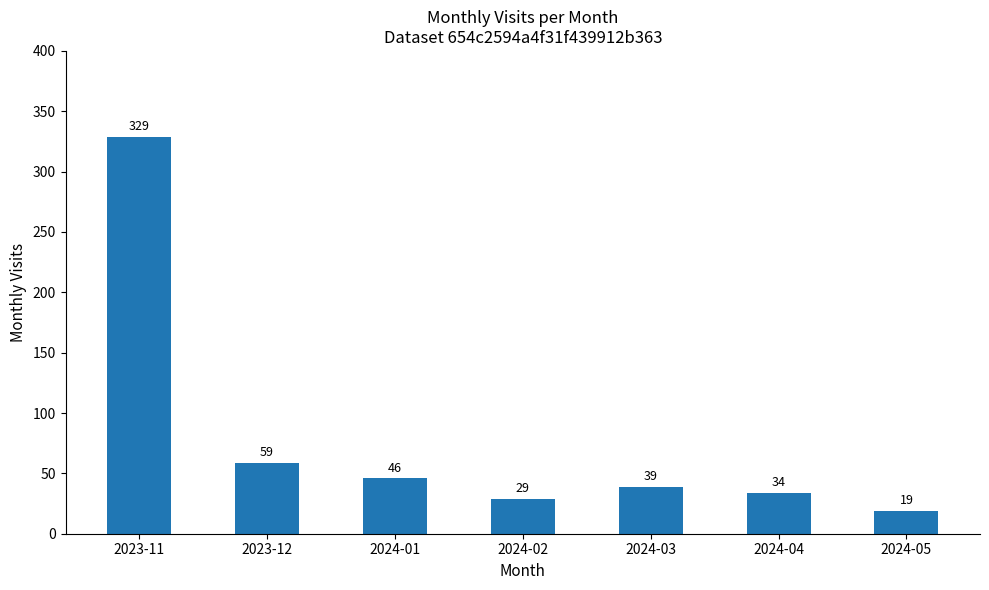

What is the minimum value shown in the chart?

19